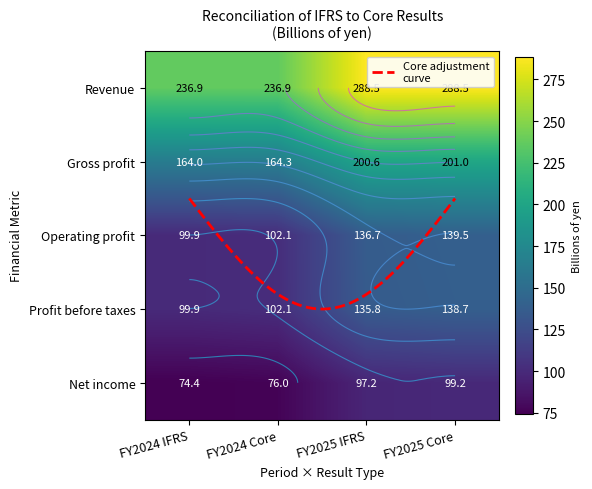

The value of Profit before taxes at FY2025 IFRS is 135.8. True or false?

True